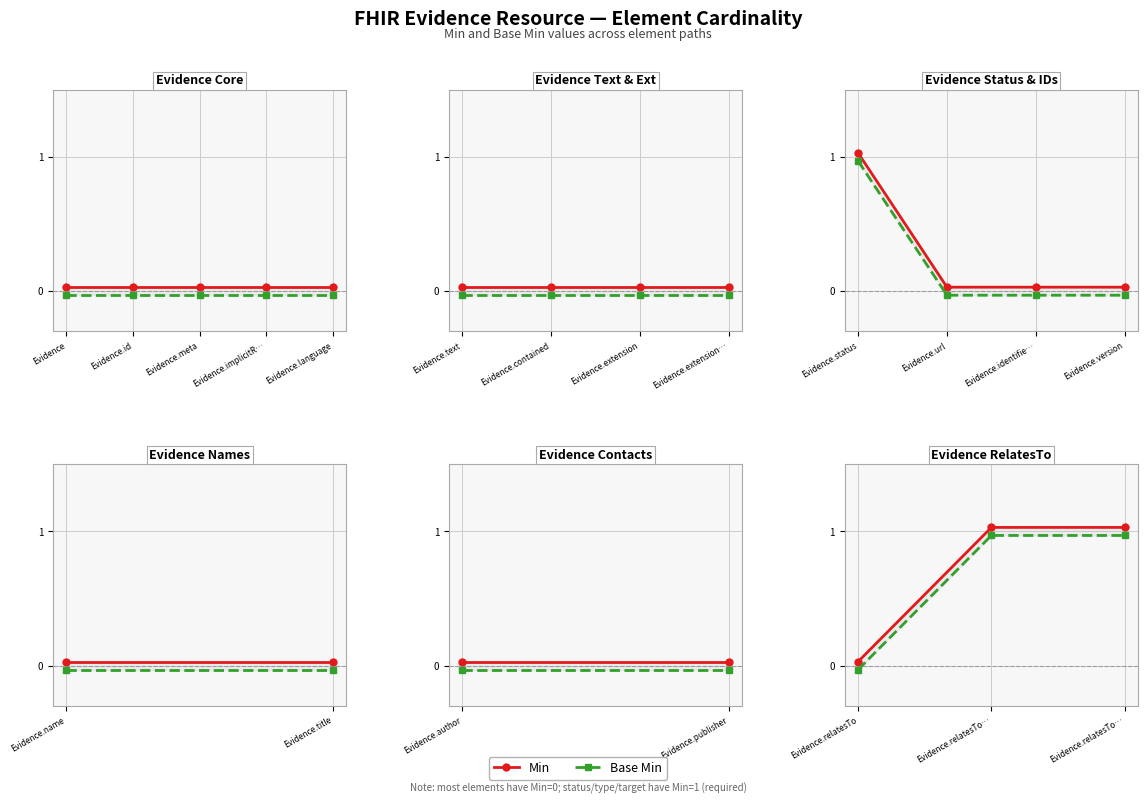

What position from the left is Evidence.meta?

3